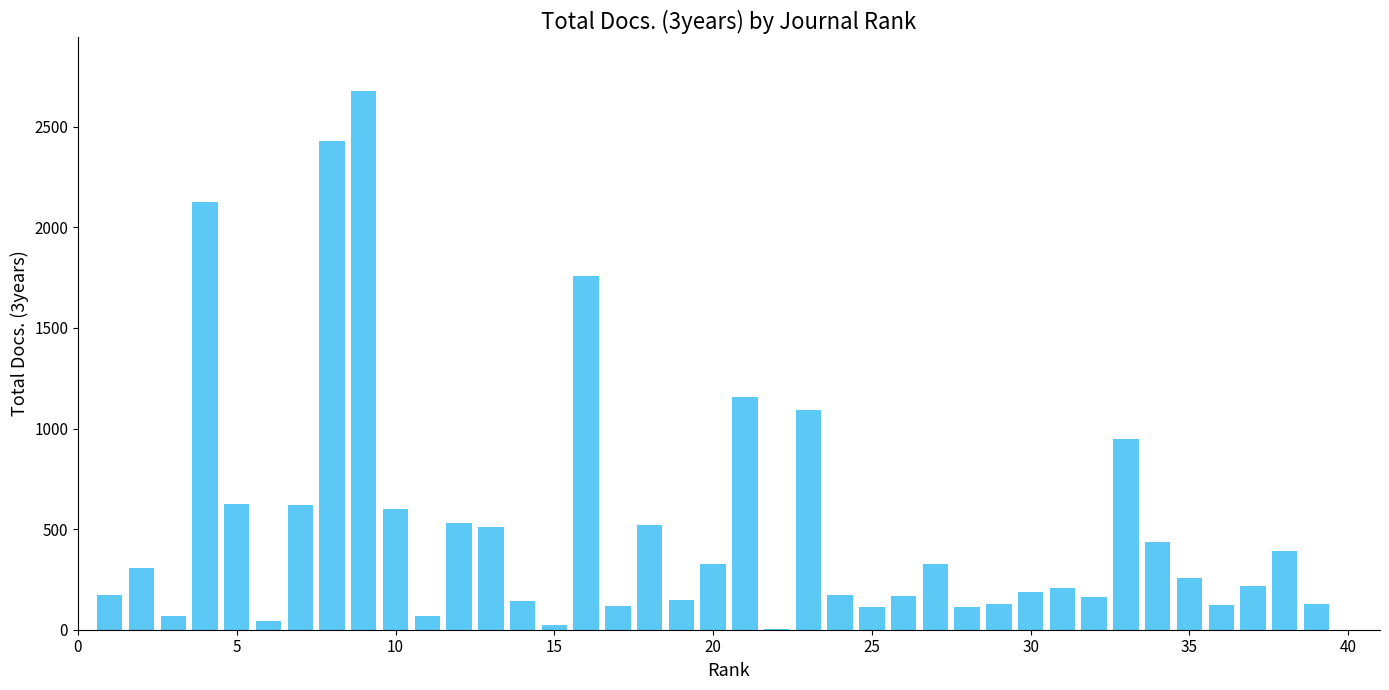

Count the number of categories in the chart.

40